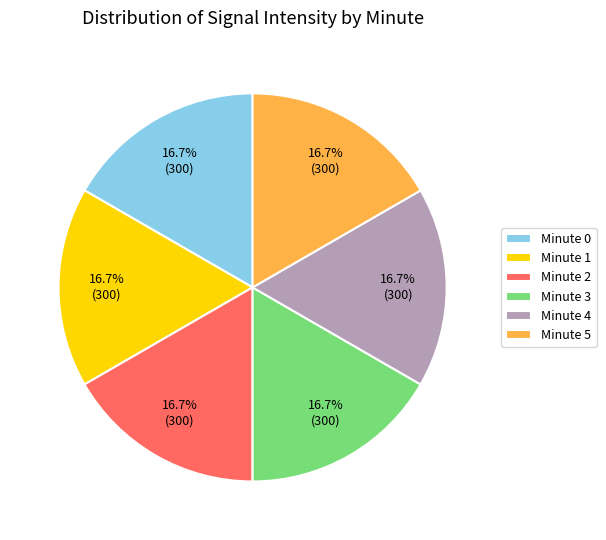

What is the ratio of the value at Minute 5 to the value at Minute 3?

1.0